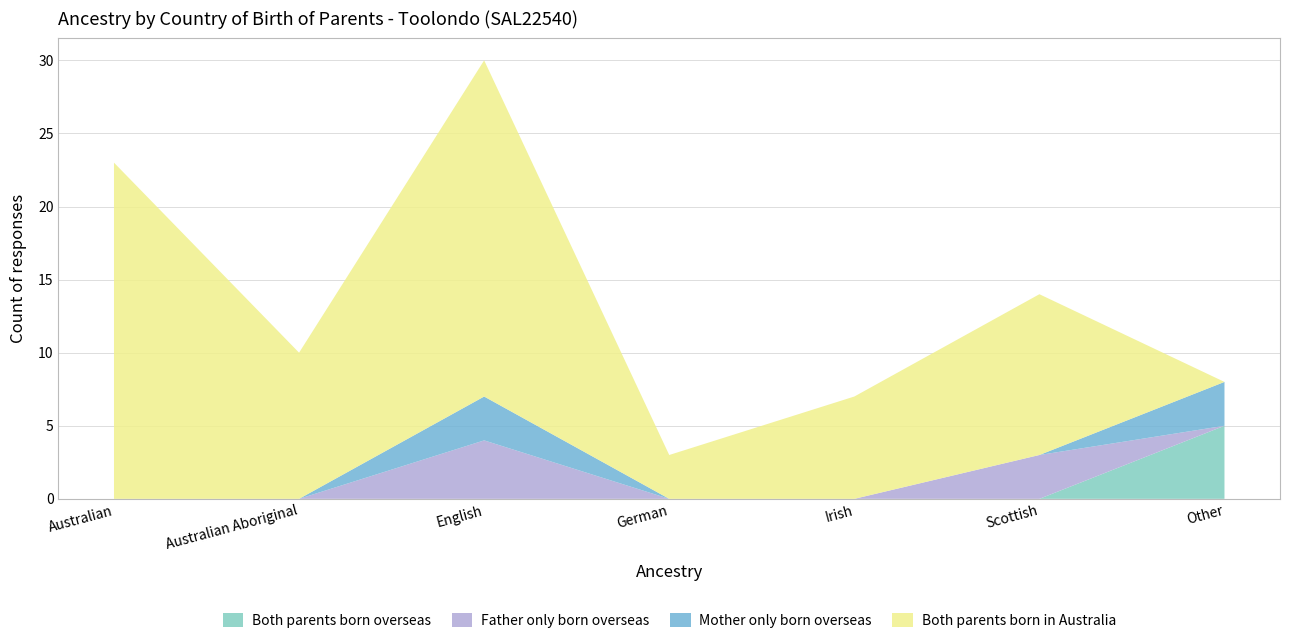

Reading right to left, list all the values displayed in this chart.

Both parents born overseas: 5	0	0	0	0	0	0
Father only born overseas: 0	3	0	0	4	0	0
Mother only born overseas: 3	0	0	0	3	0	0
Both parents born in Australia: 0	11	7	3	23	10	23